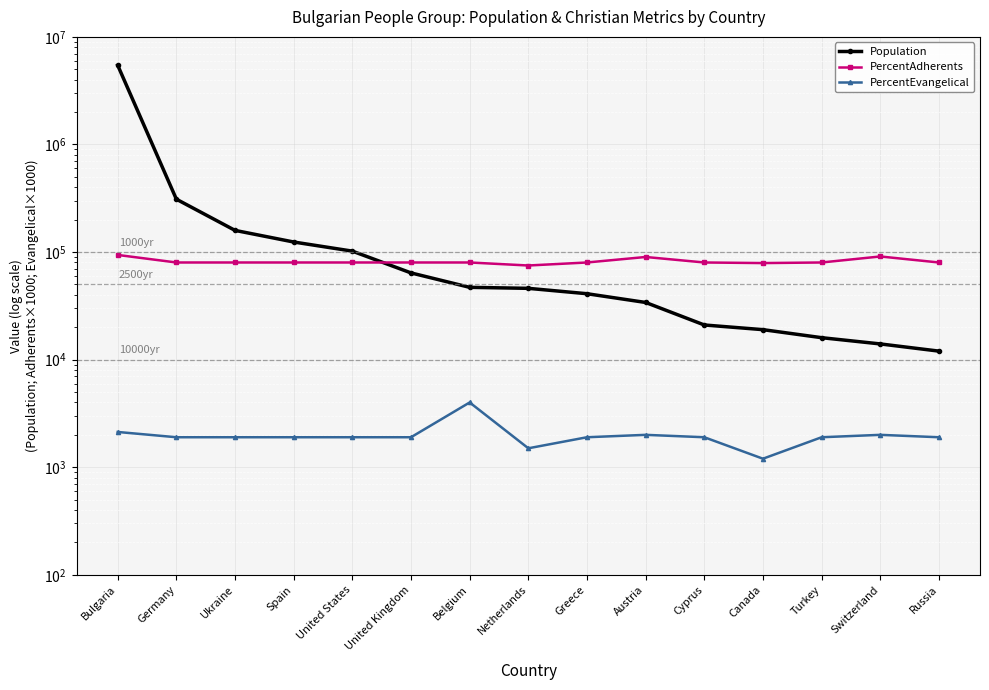

Reading left to right, transcribe all the data shown in this chart.

Population: Bulgaria=5444000	Germany=310000	Ukraine=159000	Spain=124000	United States=102000	United Kingdom=64000	Belgium=47000	Netherlands=46000	Greece=41000	Austria=34000	Cyprus=21000	Canada=19000	Turkey=16000	Switzerland=14000	Russia=12000
PercentAdherents: Bulgaria=94000	Germany=80000	Ukraine=80000	Spain=80000	United States=80000	United Kingdom=80000	Belgium=80000	Netherlands=75000	Greece=80000	Austria=90000	Cyprus=80000	Canada=79000	Turkey=80000	Switzerland=91000	Russia=80000
PercentEvangelical: Bulgaria=2127	Germany=1900	Ukraine=1900	Spain=1900	United States=1900	United Kingdom=1900	Belgium=4000	Netherlands=1500	Greece=1900	Austria=2000	Cyprus=1900	Canada=1200	Turkey=1900	Switzerland=2000	Russia=1900